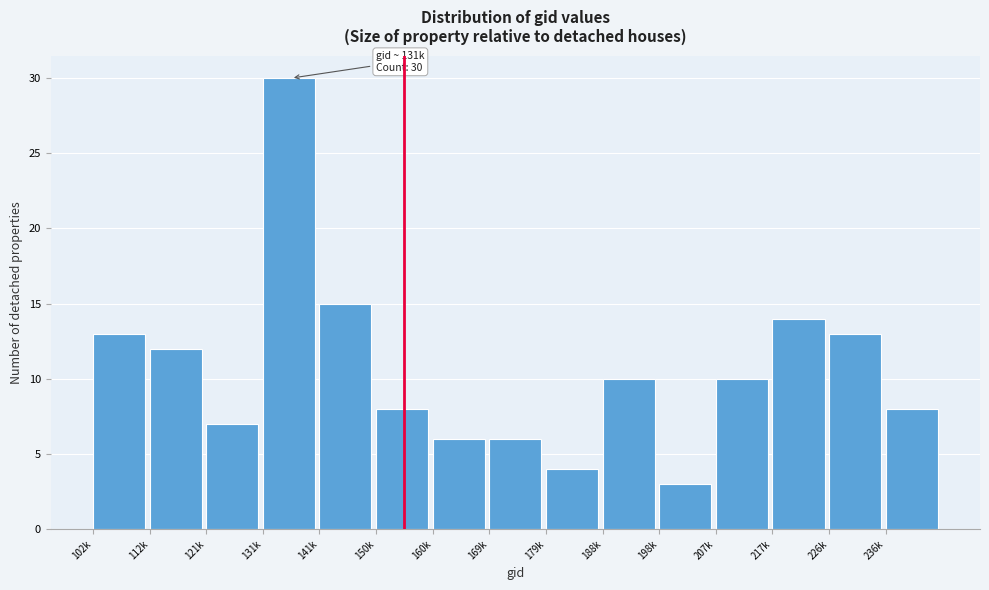

Reading left to right, what are all the values shown in this chart?

102k=13	112k=12	121k=7	131k=30	141k=15	150k=8	160k=6	169k=6	179k=4	188k=10	198k=3	207k=10	217k=14	226k=13	236k=8